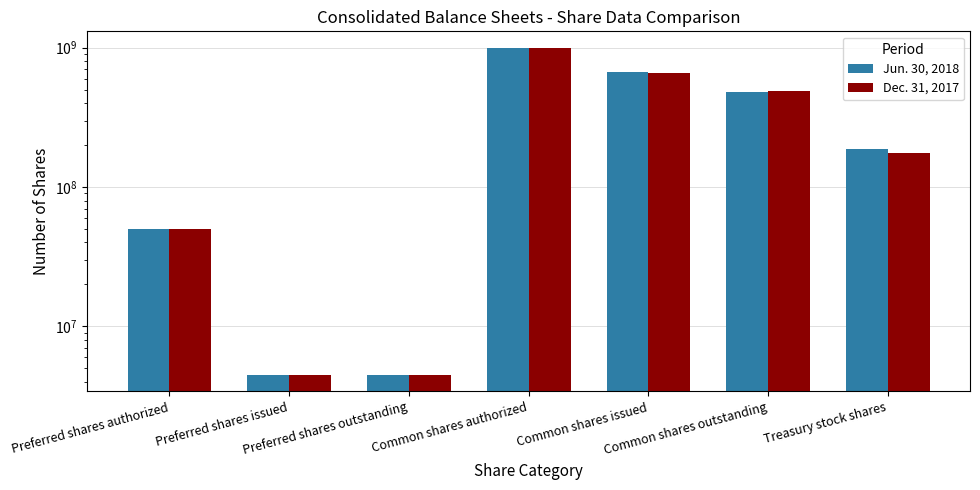

What is the difference between the second highest and minimum values in the Dec. 31, 2017 series?

657249927